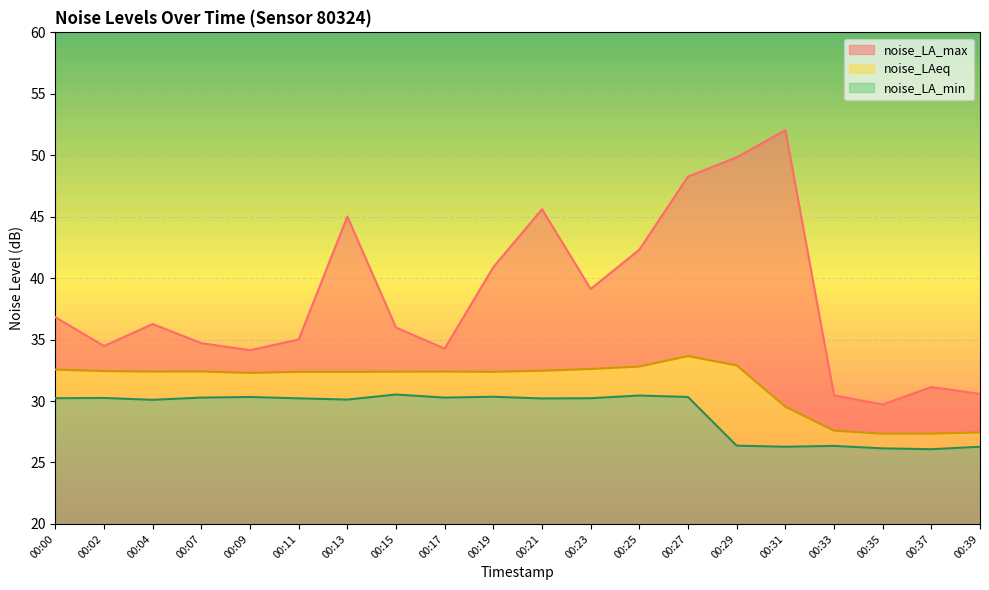

True or false: noise_LAeq and noise_LA_min cross at least once.

False